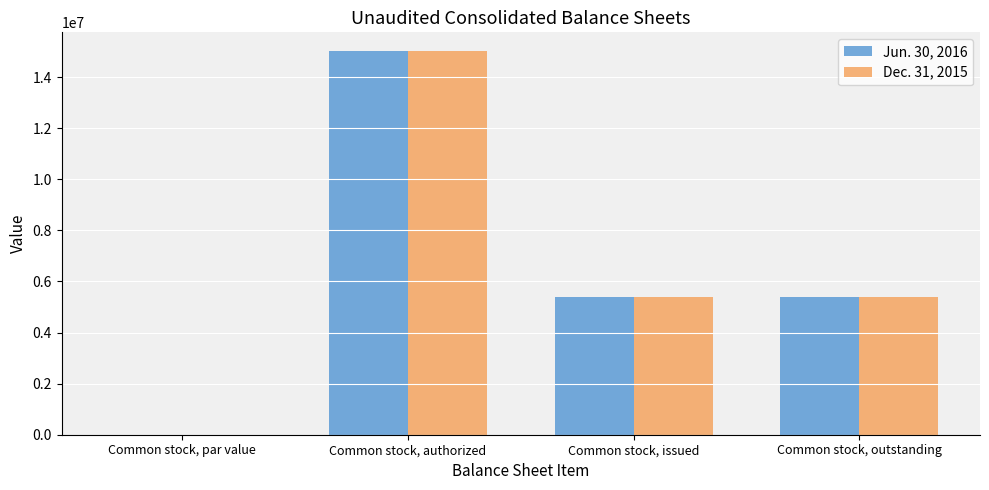

What is the maximum value shown in the chart?

15000000.0